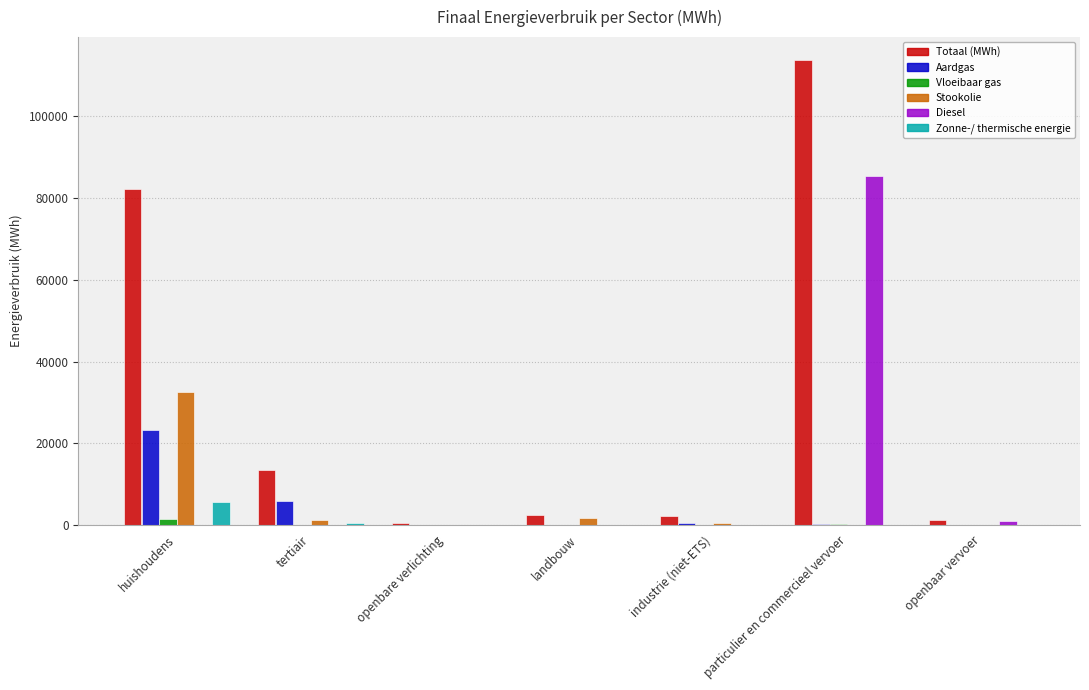

What is the sum of all Totaal (MWh) values?

215947.3